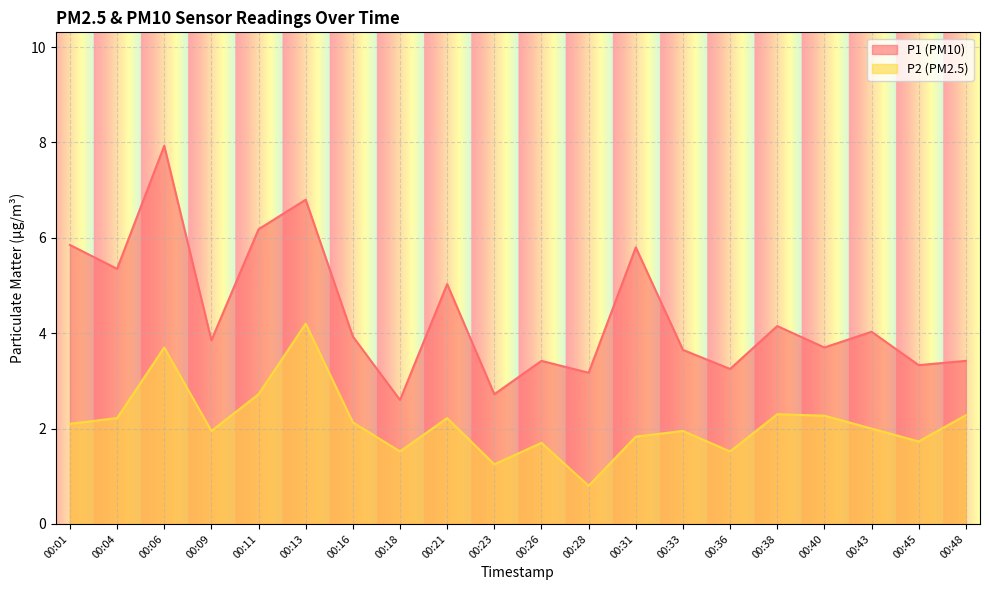

How many data points does each series have?

20